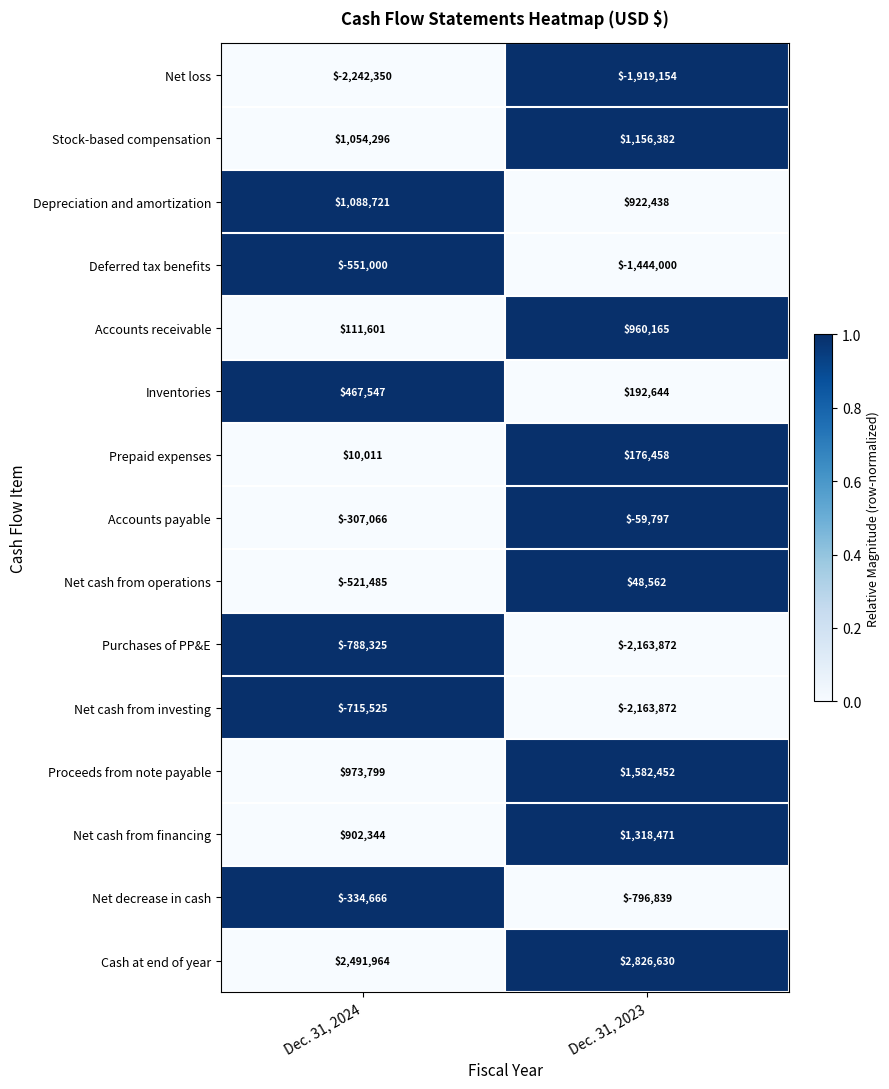

Is it true that Inventories equals 98947 at Dec. 31, 2023?

False